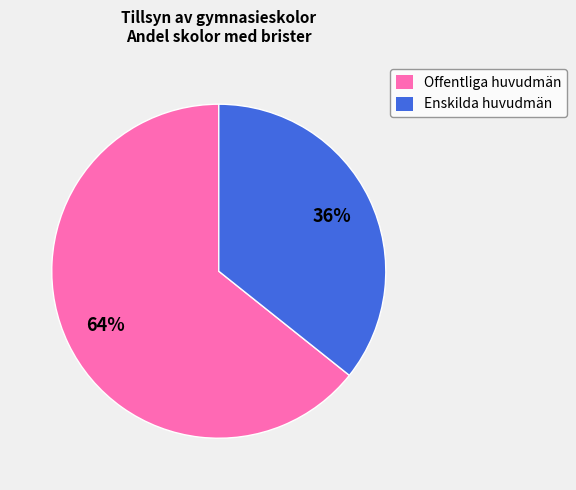

True or false: Enskilda huvudmän accounts for 46% of the total.

False